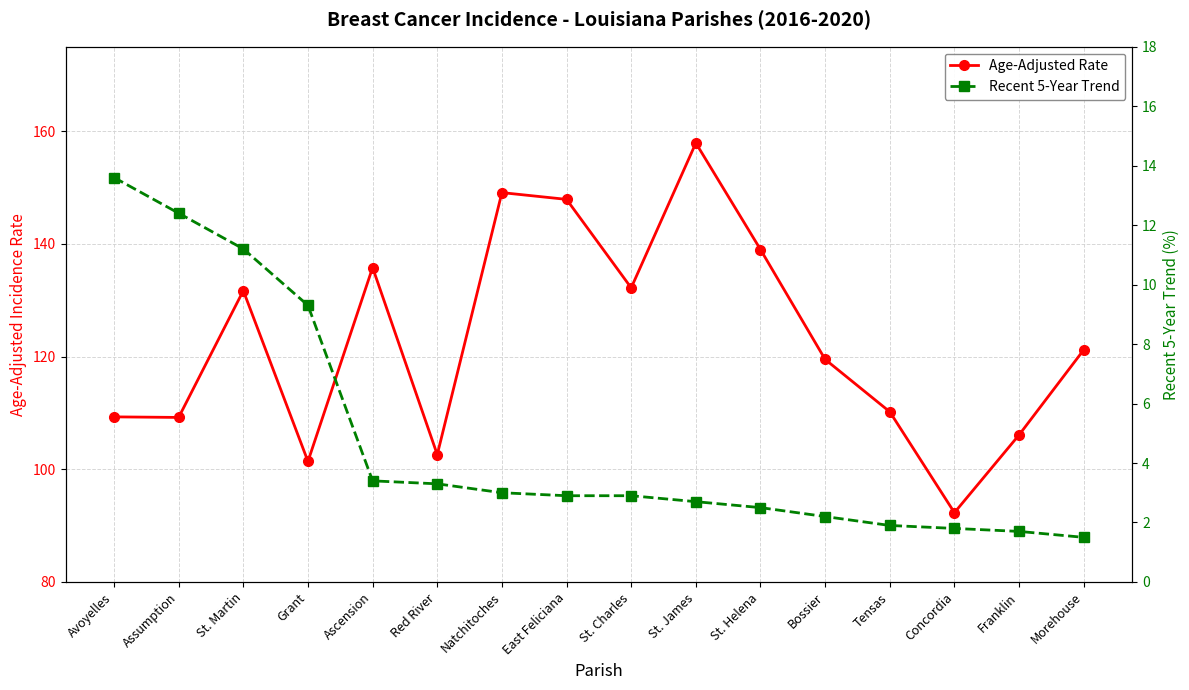

At which category is the sum across all series the highest?

St. James